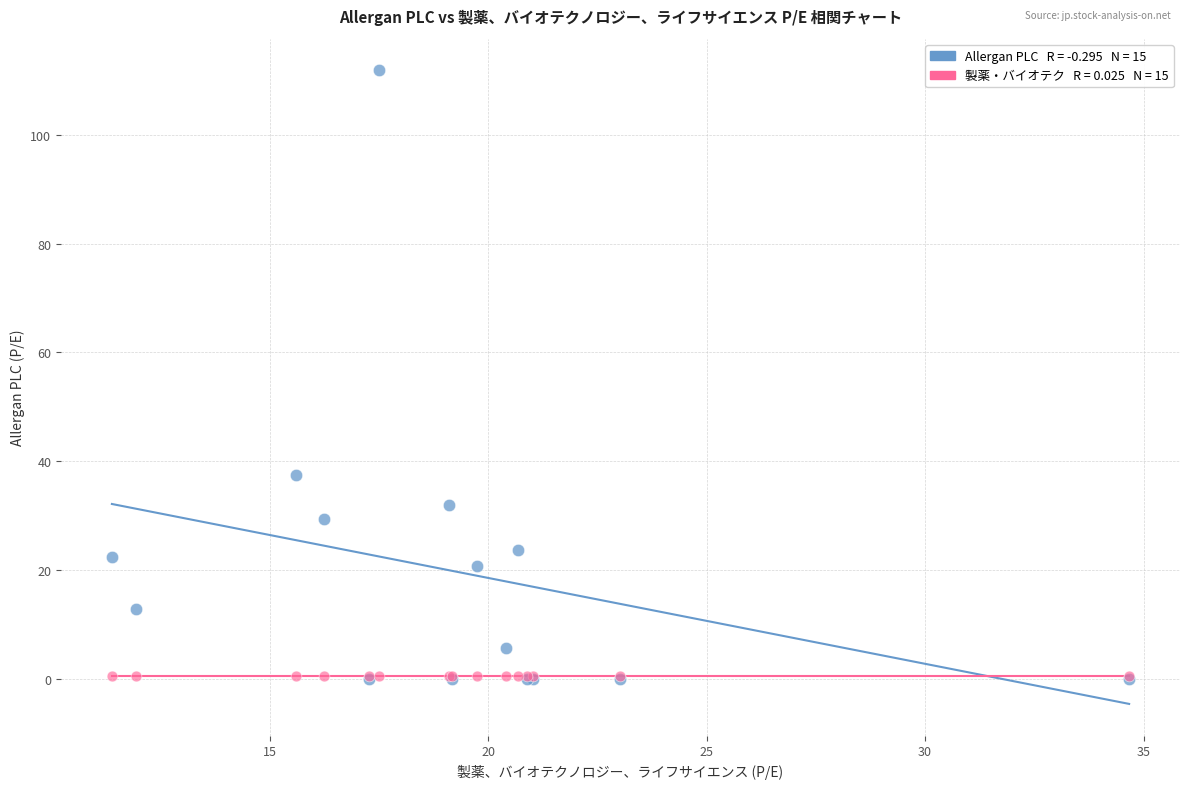

Across all series, what Y value is closest to 55?

37.5